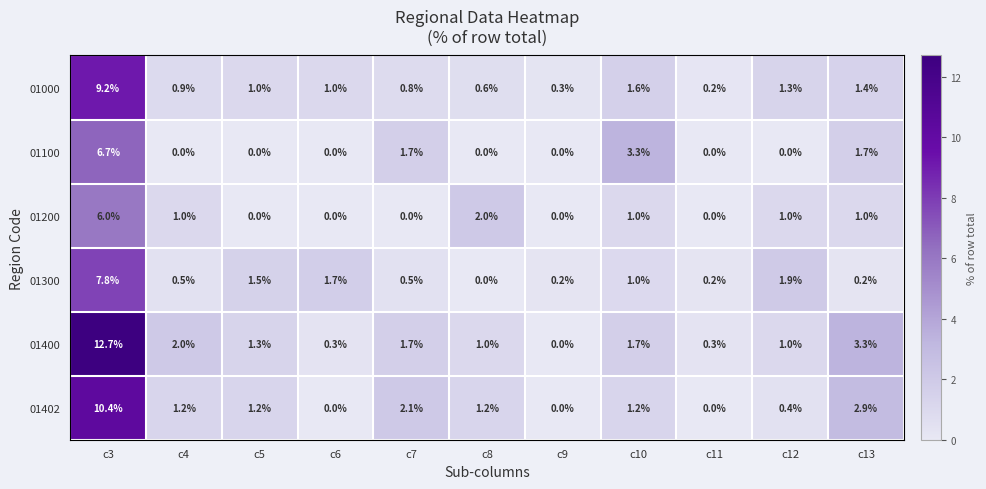

What is the difference between the 01400 values at c8 and c9?

1.0